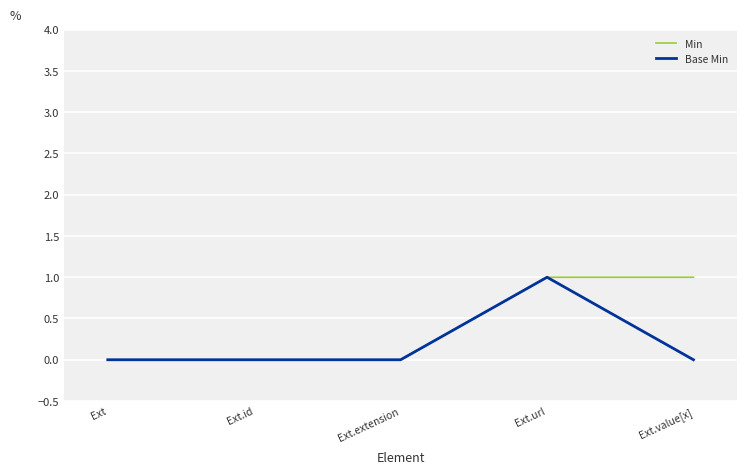

List the series in order of their overall mean, highest first.

Min, Base Min